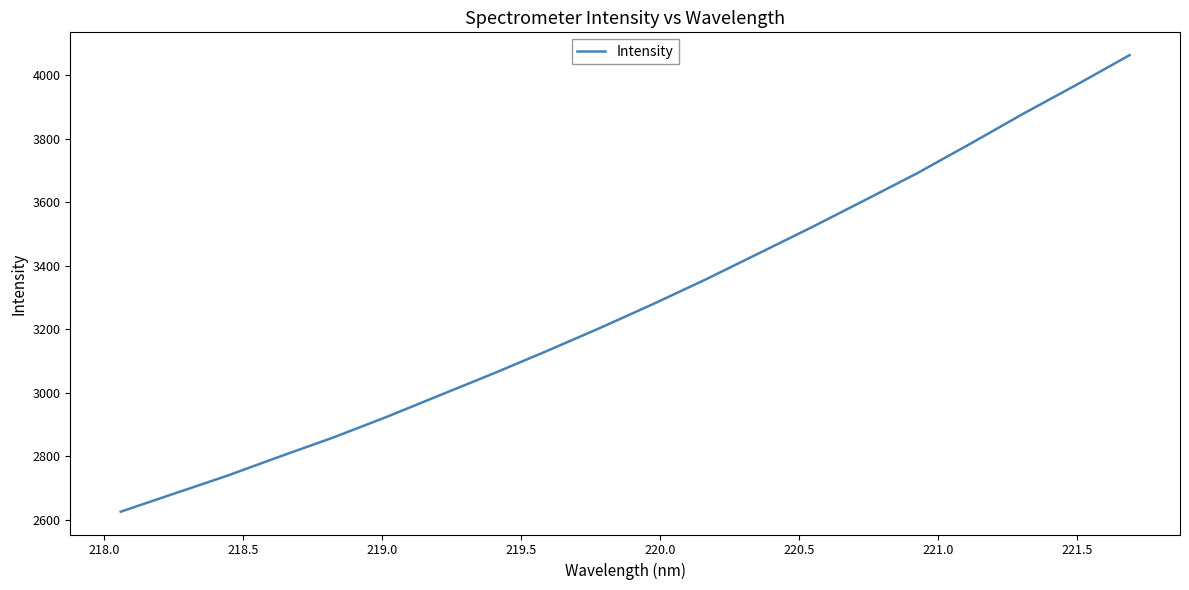

What is the difference between the maximum and minimum values?

1438.6